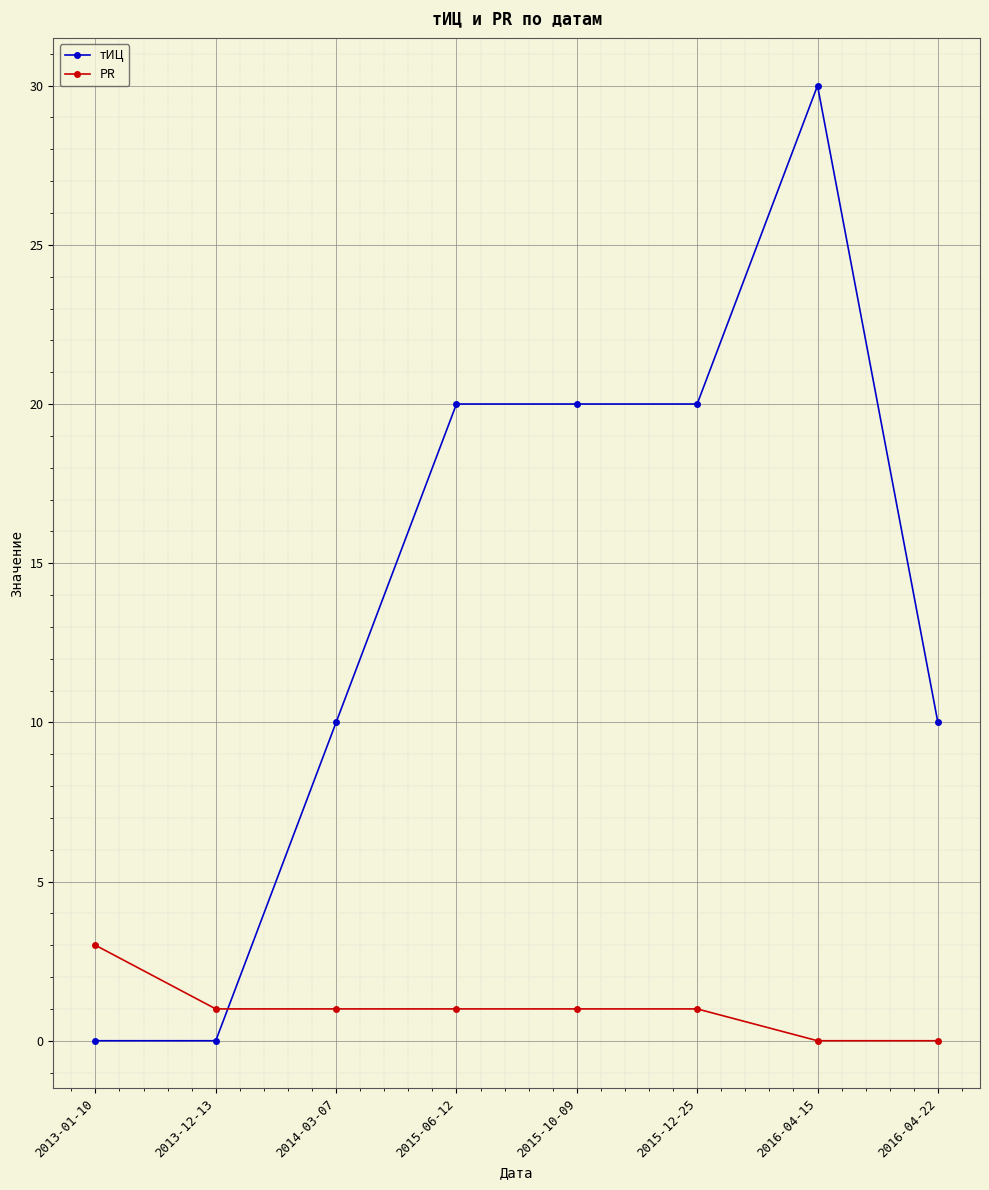

What is the sum of the PR values at 2016-04-22 and 2014-03-07?

1